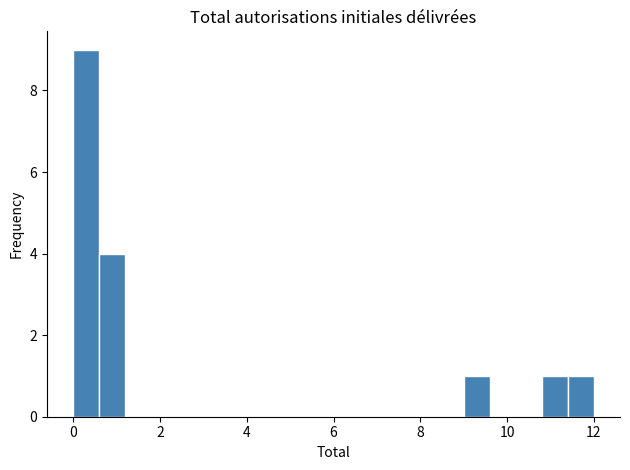

Read against the x-axis, roughly where is the centre of the tallest bar?

0.4